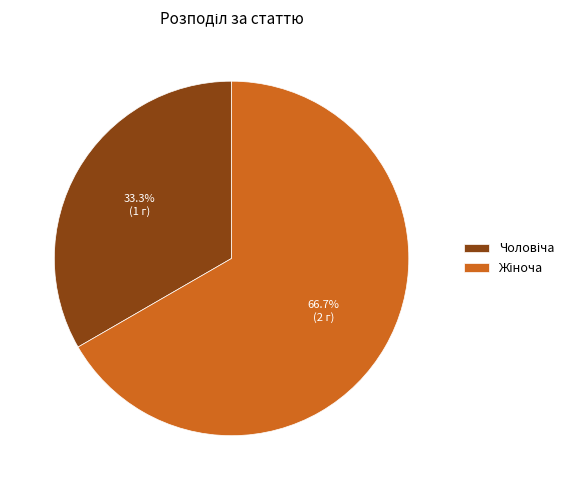

How many slices are in this pie chart?

2